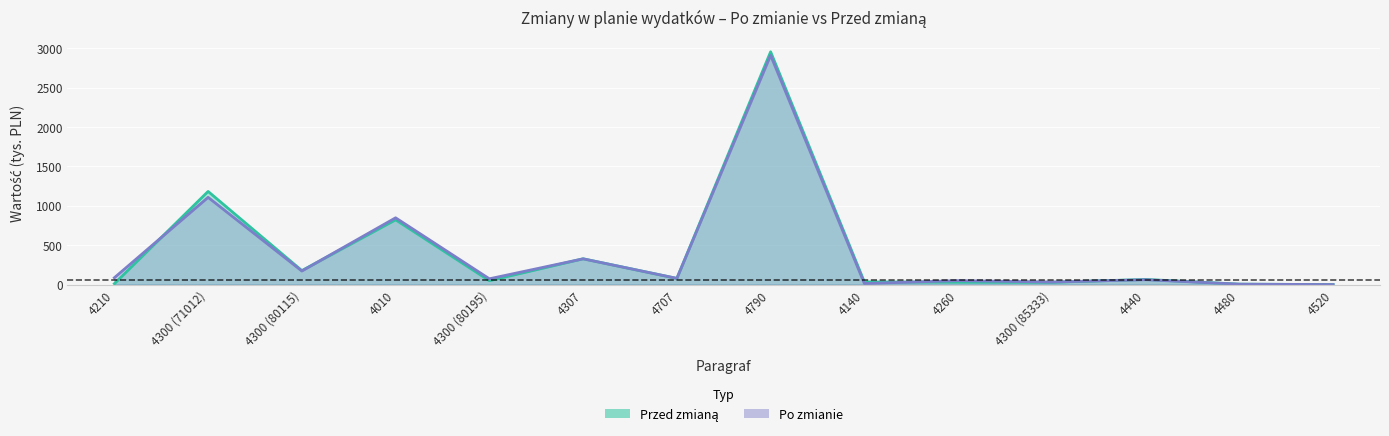

What is the total value across all series at 4300 (80115)?

350.7